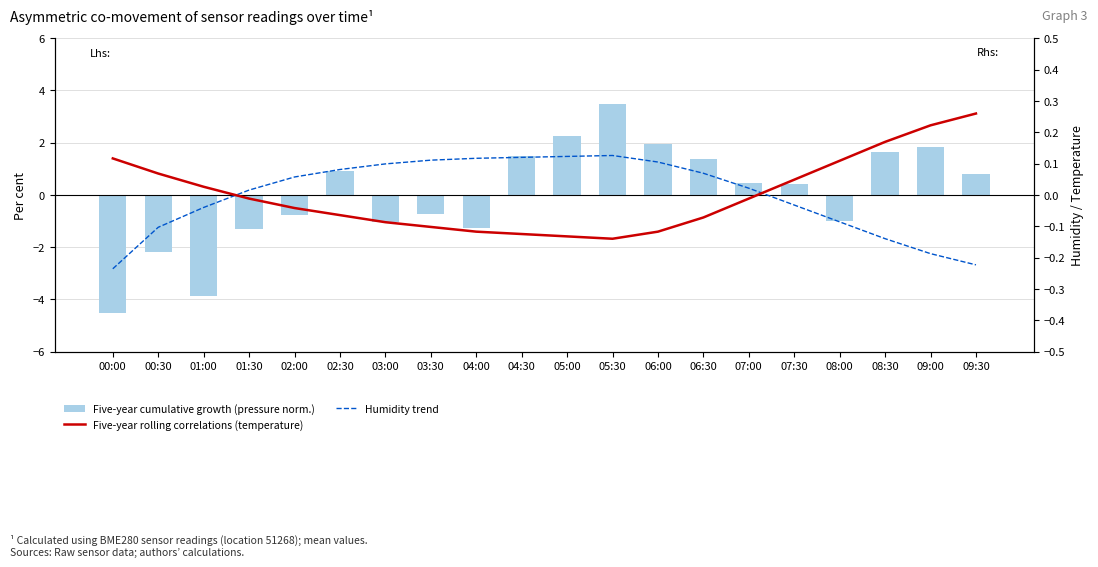

Which series changed the most between 07:00 and 09:00?

Five-year cumulative growth (pressure norm.)